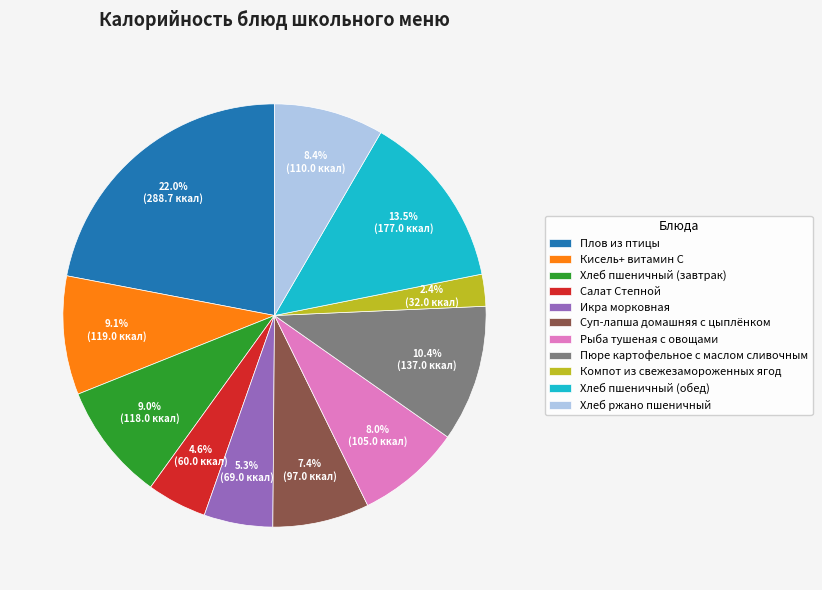

Count the number of slices in the pie.

11